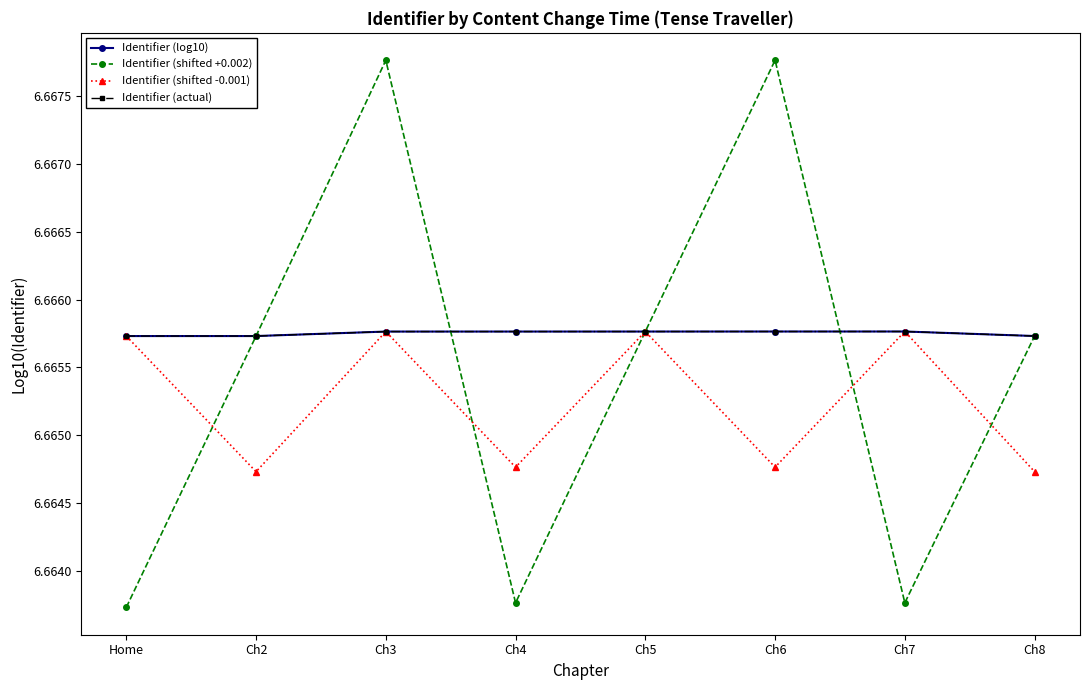

Is this an area chart (filled region under the line)?

No